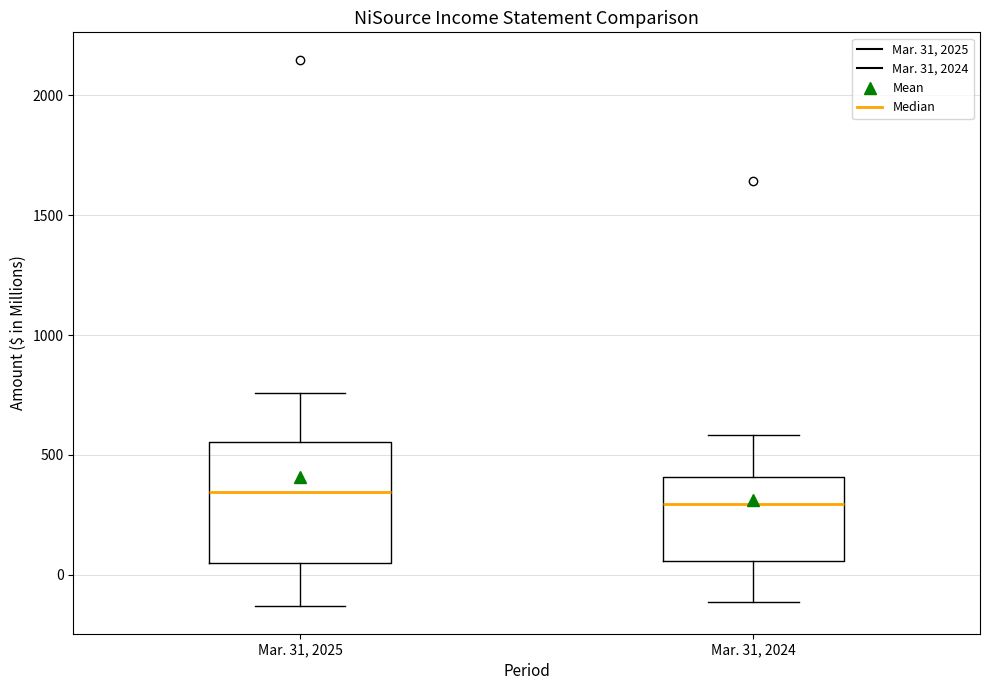

Which box is the tallest, from its lower edge to its upper edge?

Mar. 31, 2025